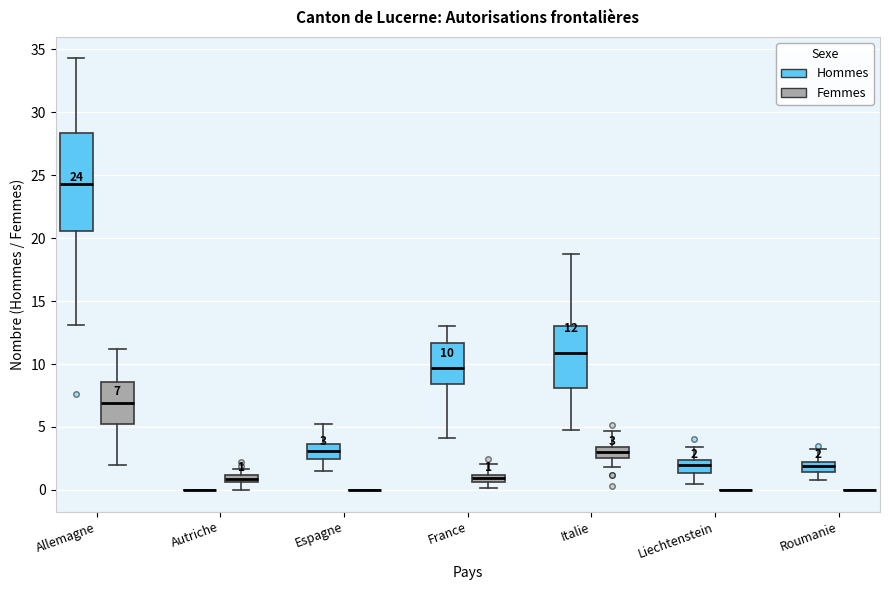

Which box is the tallest, from its lower edge to its upper edge?

Allemagne (Hommes)